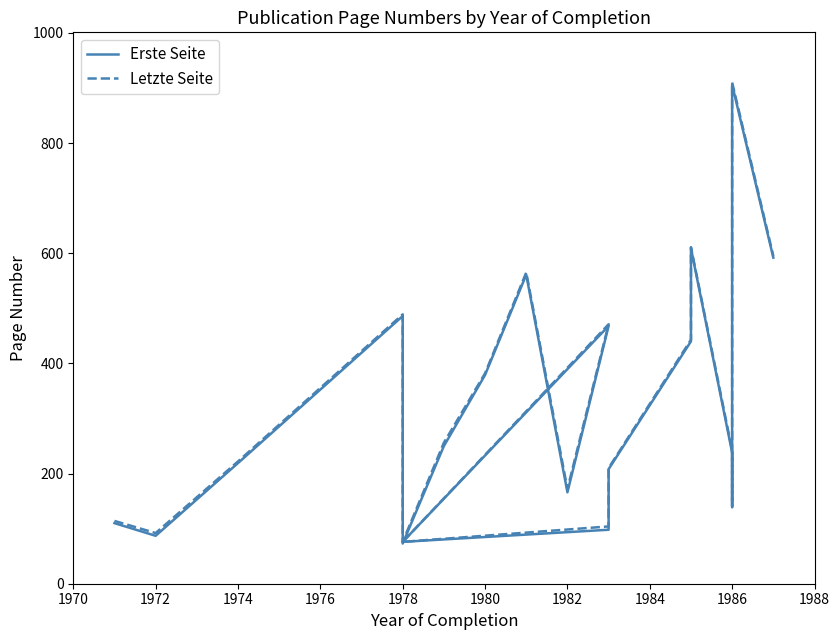

Which has a higher value, 1982 or 1970?

1982